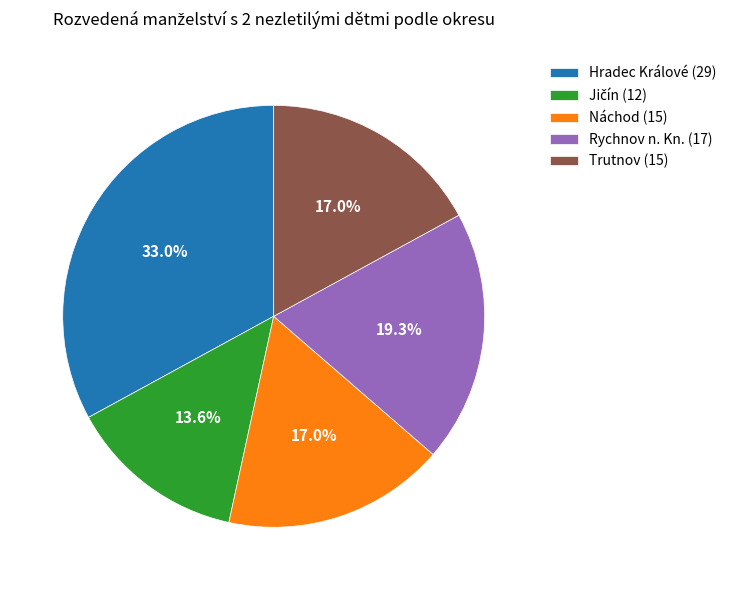

To the nearest percent, what portion does Rychnov n. Kn. (17) represent?

19%